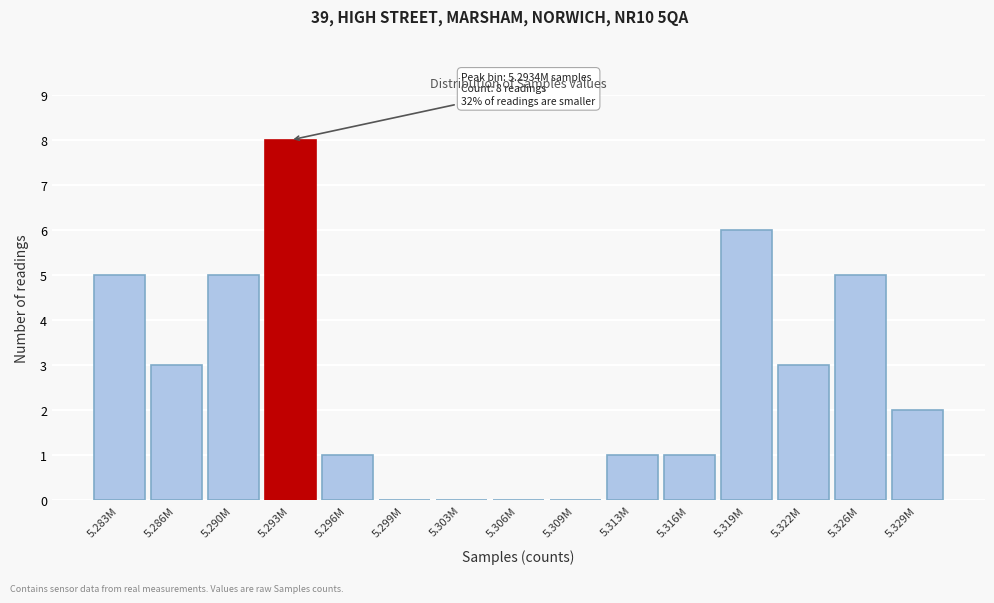

Reading right to left, extract all data points from this chart.

5.329M=2	5.326M=5	5.322M=3	5.319M=6	5.316M=1	5.313M=1	5.309M=0	5.306M=0	5.303M=0	5.299M=0	5.296M=1	5.293M=8	5.290M=5	5.286M=3	5.283M=5